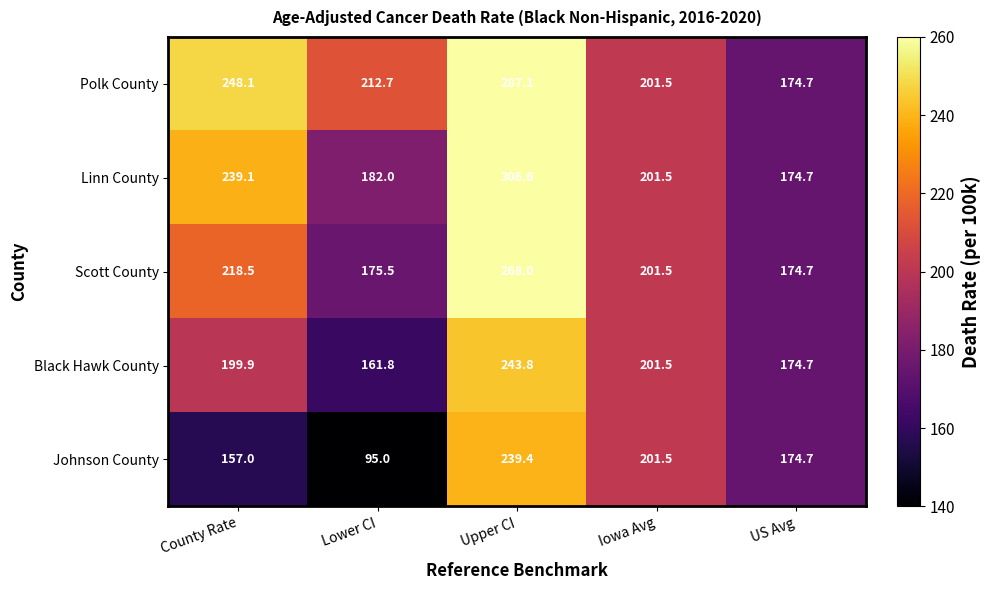

Where is Scott County nearest to the value 221?

County Rate